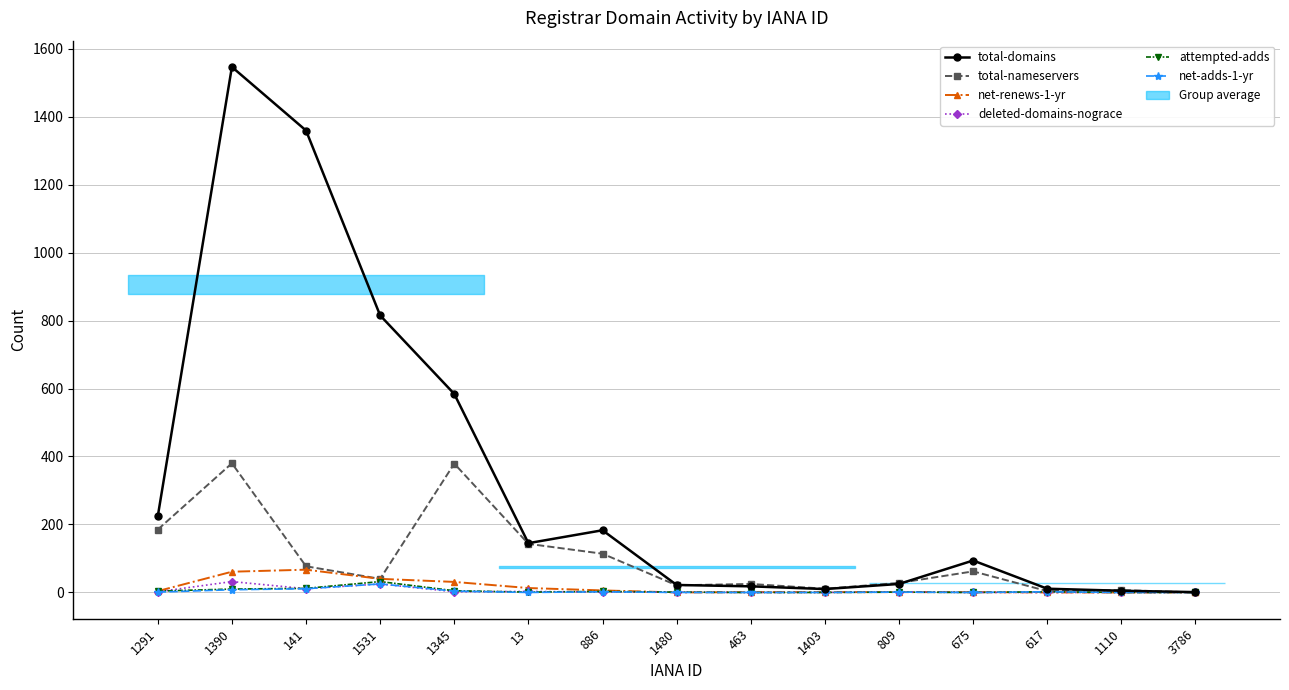

Reading right to left, transcribe all the data shown in this chart.

total-domains: 3786=1	1110=5	617=11	675=94	809=25	1403=10	463=18	1480=22	886=183	13=145	1345=584	1531=815	141=1359	1390=1546	1291=224
total-nameservers: 3786=0	1110=7	617=4	675=62	809=28	1403=11	463=25	1480=21	886=114	13=143	1345=379	1531=40	141=77	1390=380	1291=185
net-renews-1-yr: 3786=0	1110=0	617=0	675=1	809=1	1403=1	463=1	1480=0	886=6	13=13	1345=31	1531=40	141=67	1390=61	1291=4
deleted-domains-nograce: 3786=0	1110=0	617=0	675=0	809=2	1403=0	463=0	1480=1	886=1	13=3	1345=2	1531=25	141=11	1390=32	1291=2
attempted-adds: 3786=0	1110=0	617=2	675=0	809=1	1403=0	463=0	1480=1	886=3	13=1	1345=5	1531=32	141=12	1390=10	1291=4
net-adds-1-yr: 3786=0	1110=0	617=2	675=0	809=1	1403=0	463=0	1480=0	886=2	13=0	1345=4	1531=25	141=11	1390=8	1291=1